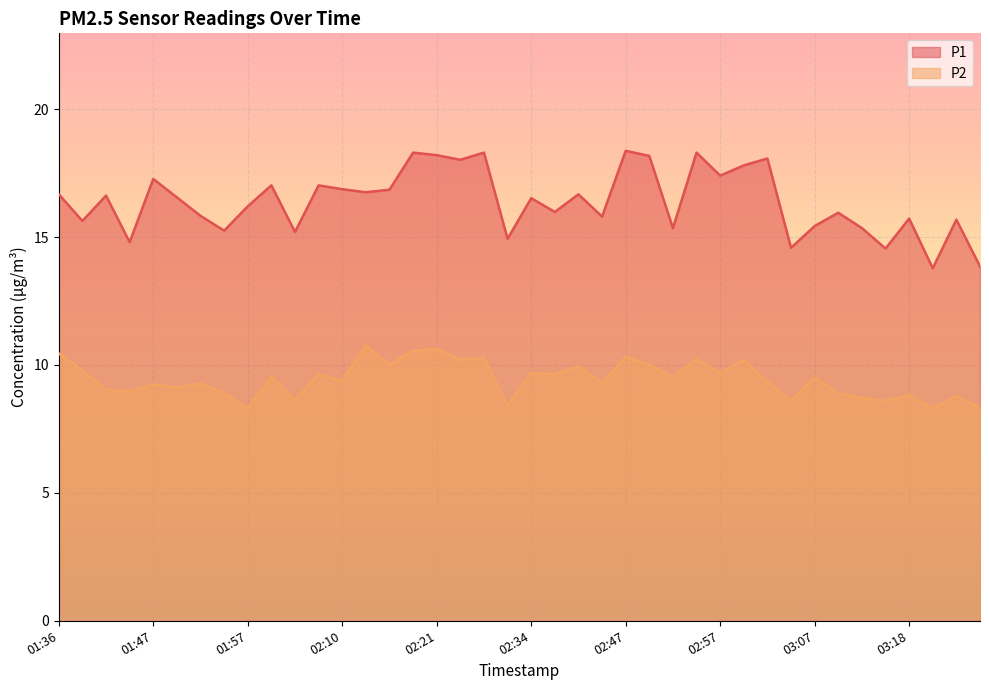

How many values in the P2 series are below 9?

13